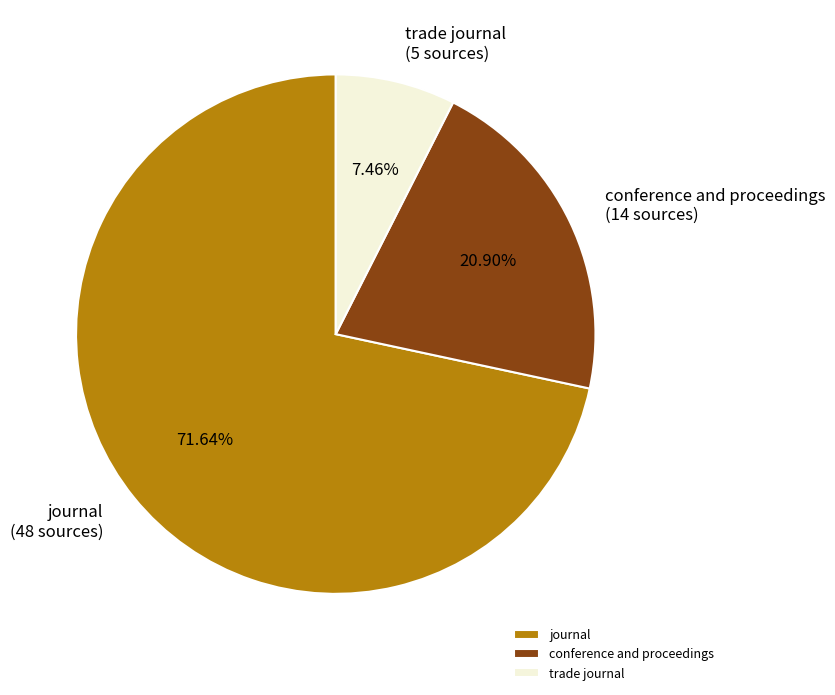

Between journal and trade journal, which is larger?

journal